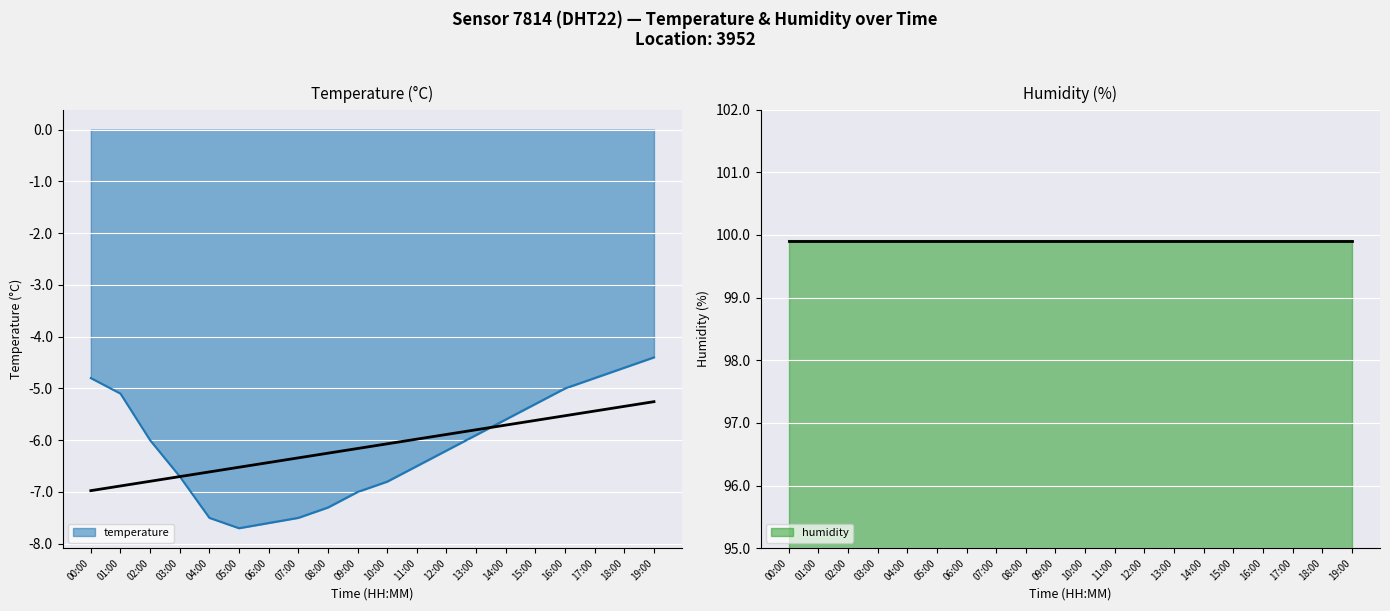

What position from the right is 05:00?

15